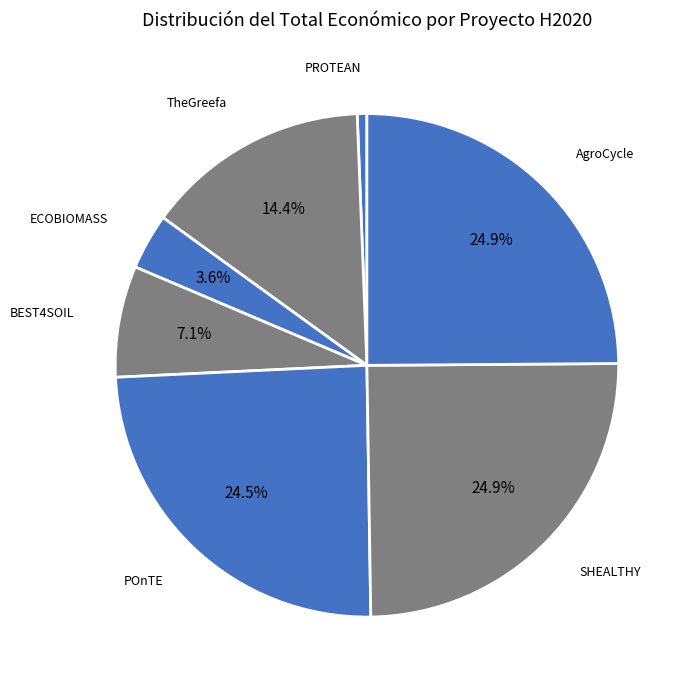

What is the largest slice in the pie chart?

AgroCycle